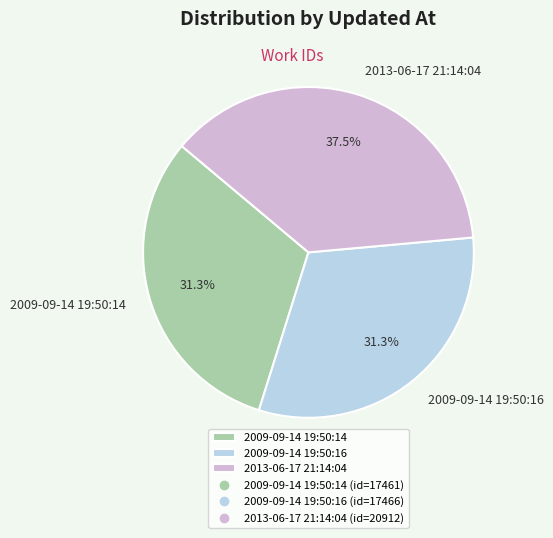

To the nearest percent, what is the average slice percentage?

33%